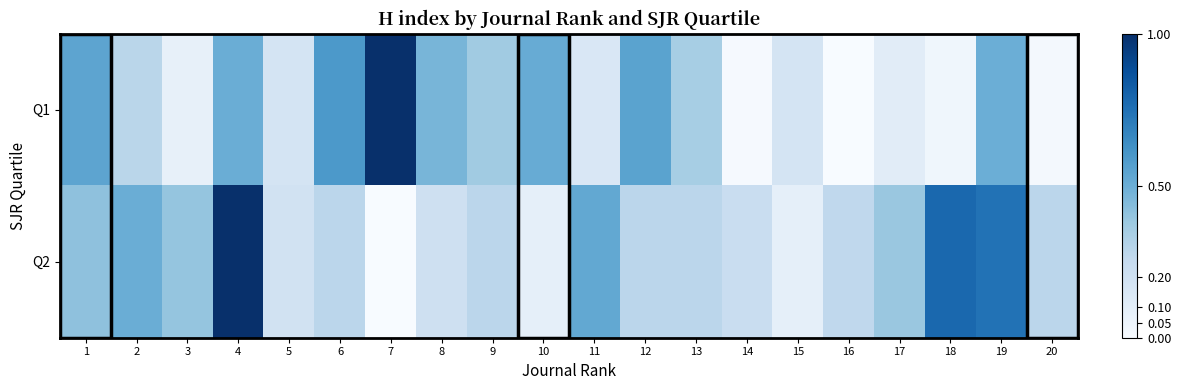

At which category does the chart reach its minimum across all series?

16